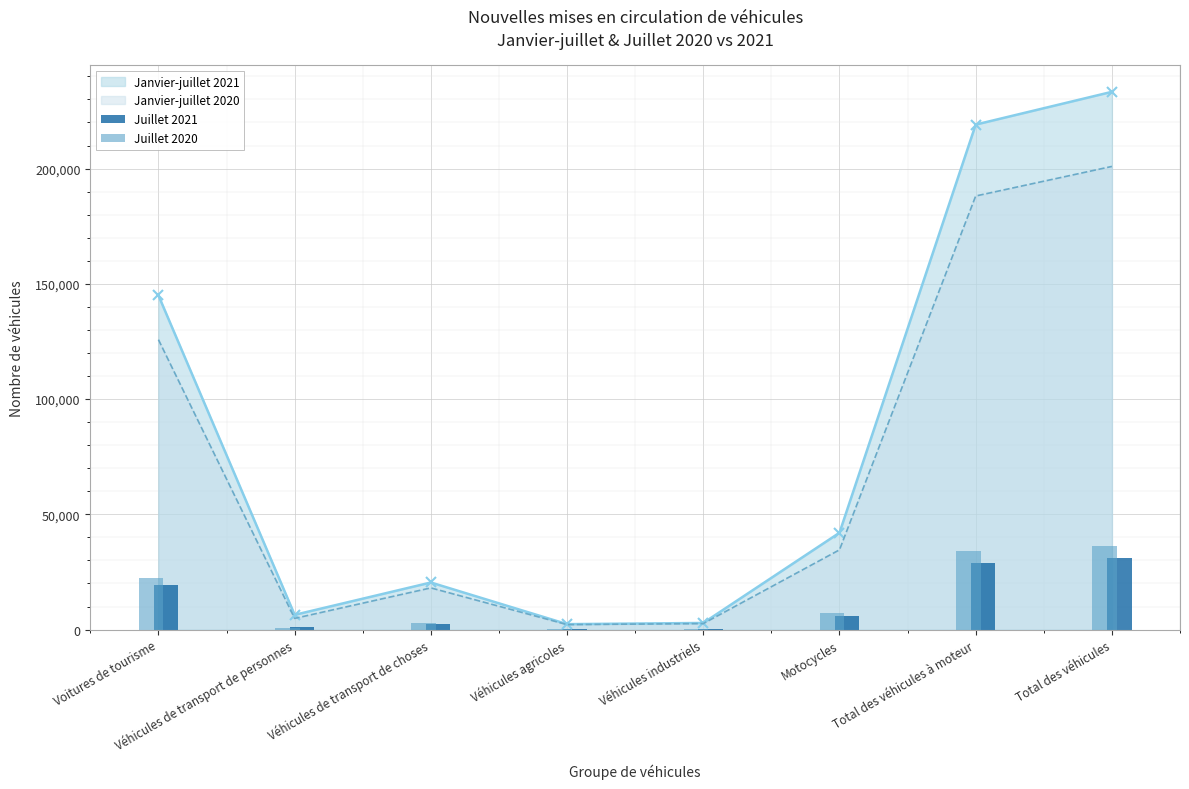

What is the value of the Juillet 2021 bar at the 2nd from the left?

938